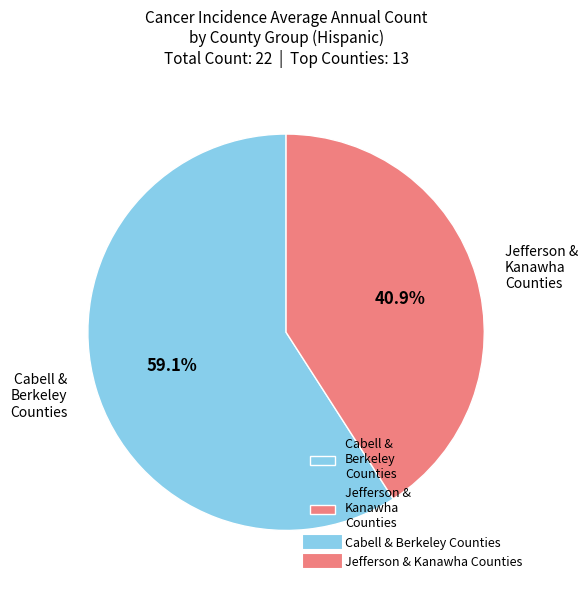

Rank the categories by value from highest to lowest.

Cabell & Berkeley Counties, Jefferson & Kanawha Counties